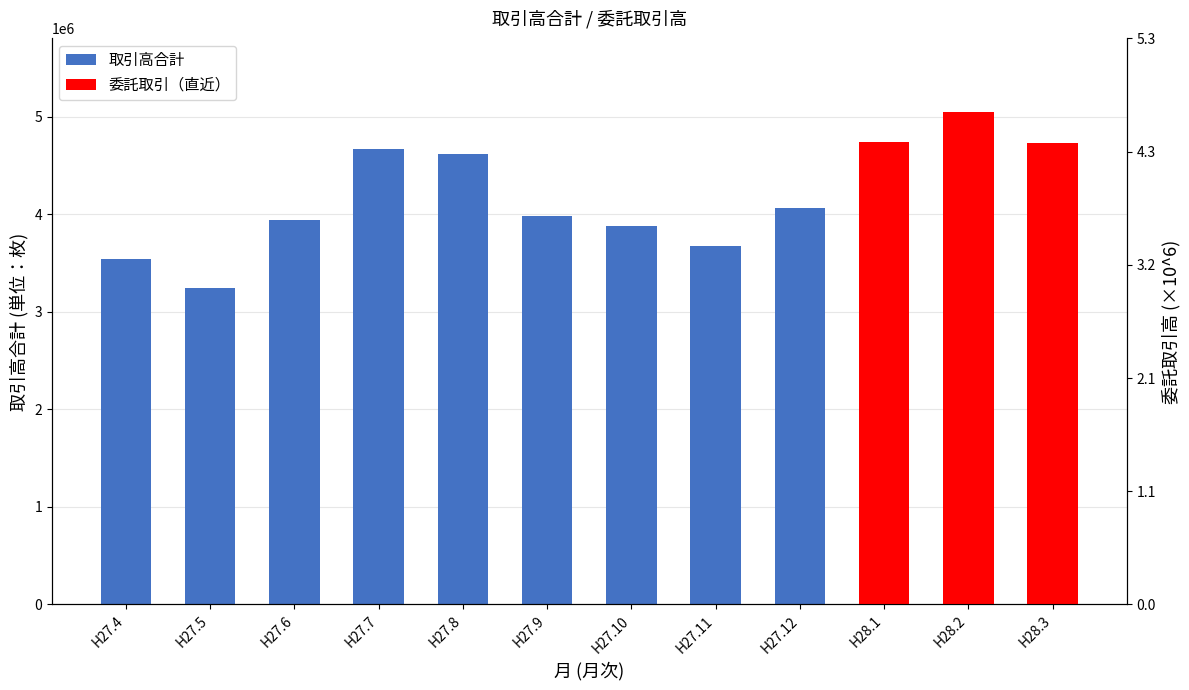

What is the value of the 6th bar from the left?

3978211